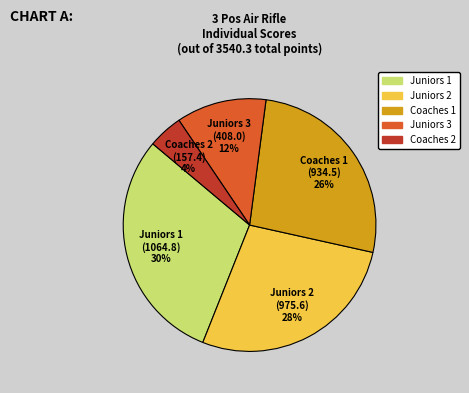

To the nearest percent, what portion does Juniors 1 represent?

30%